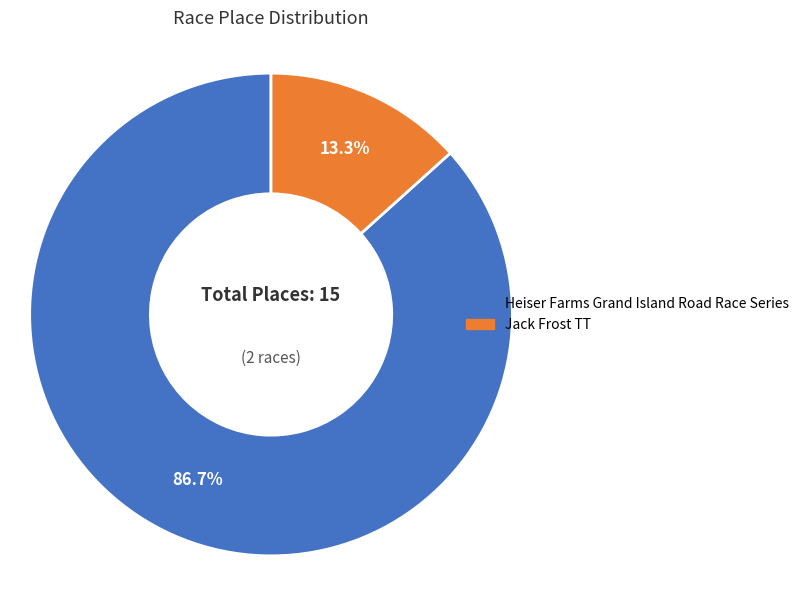

To the nearest percent, what percentage of the pie is Heiser Farms Grand Island Road Race Series?

87%